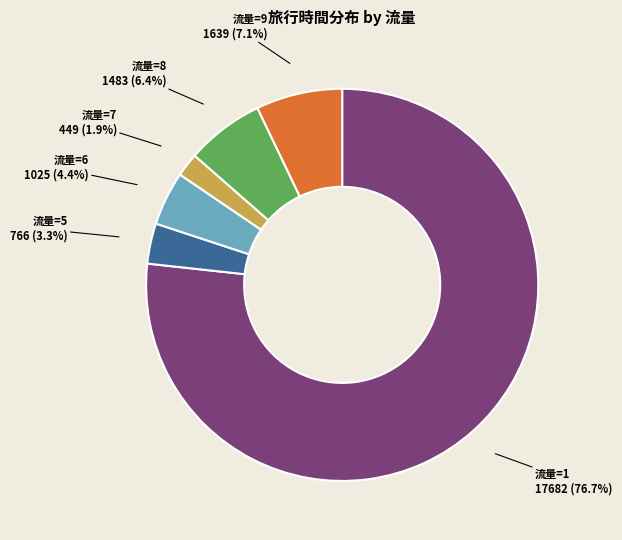

Is there any slice that represents more than half of the pie?

Yes